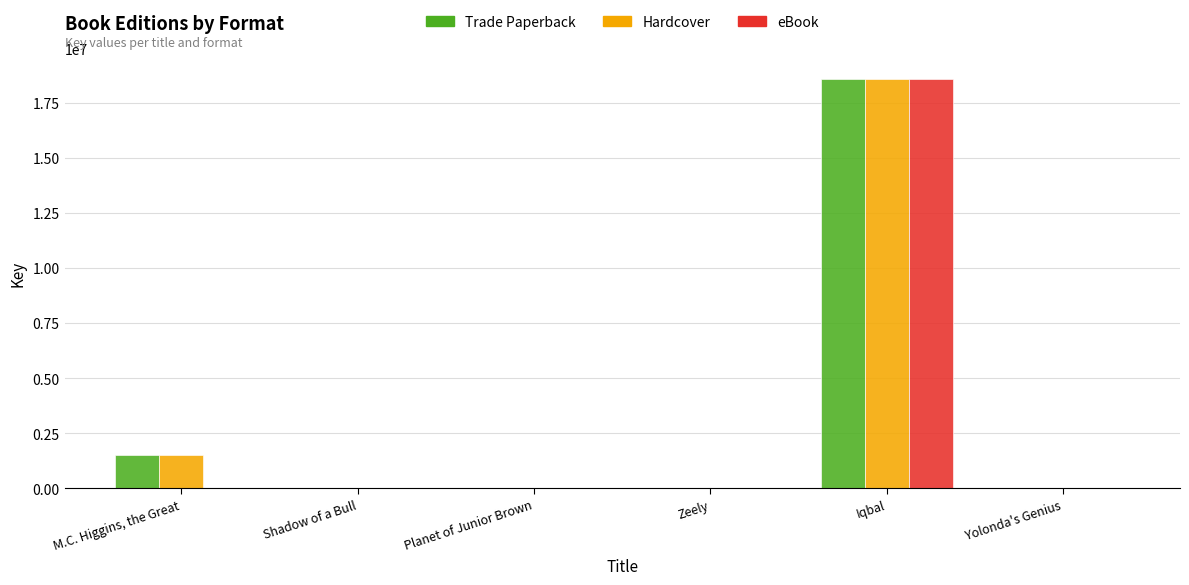

At which label does Trade Paperback first exceed 7059?

M.C. Higgins, the Great